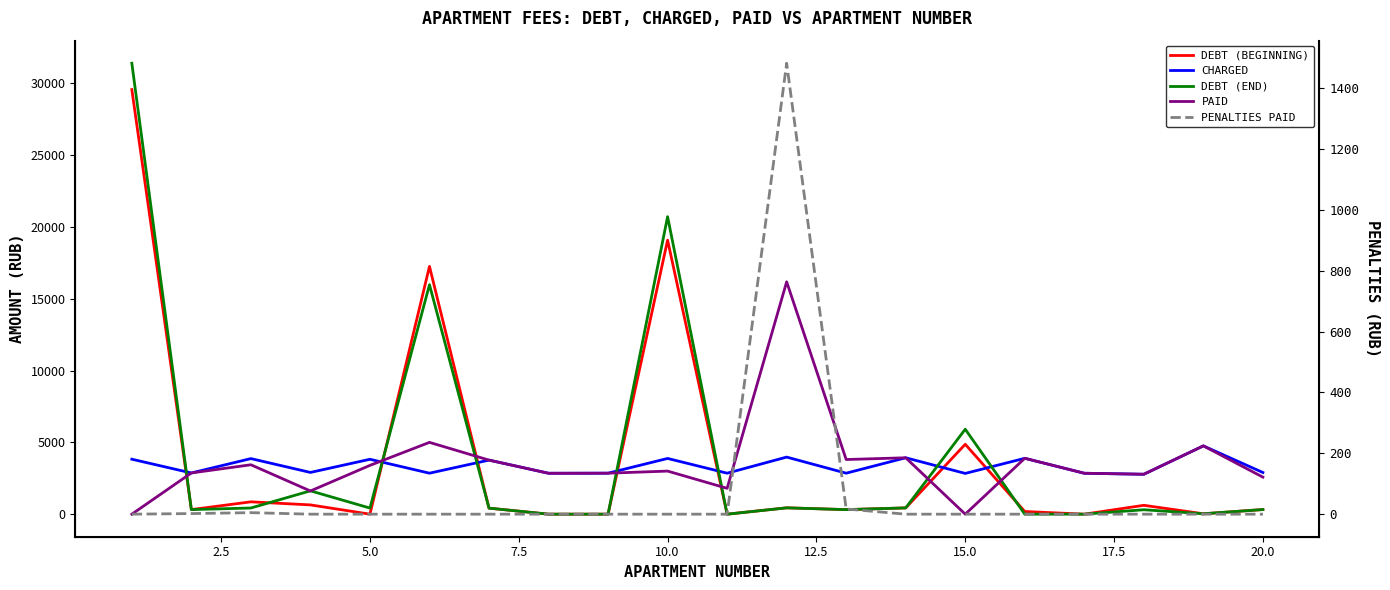

How many lines are shown in the chart?

5